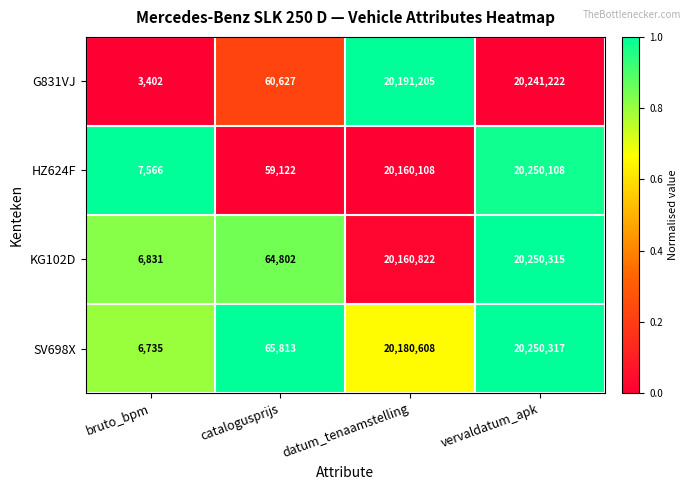

How many data points does each series have?

4